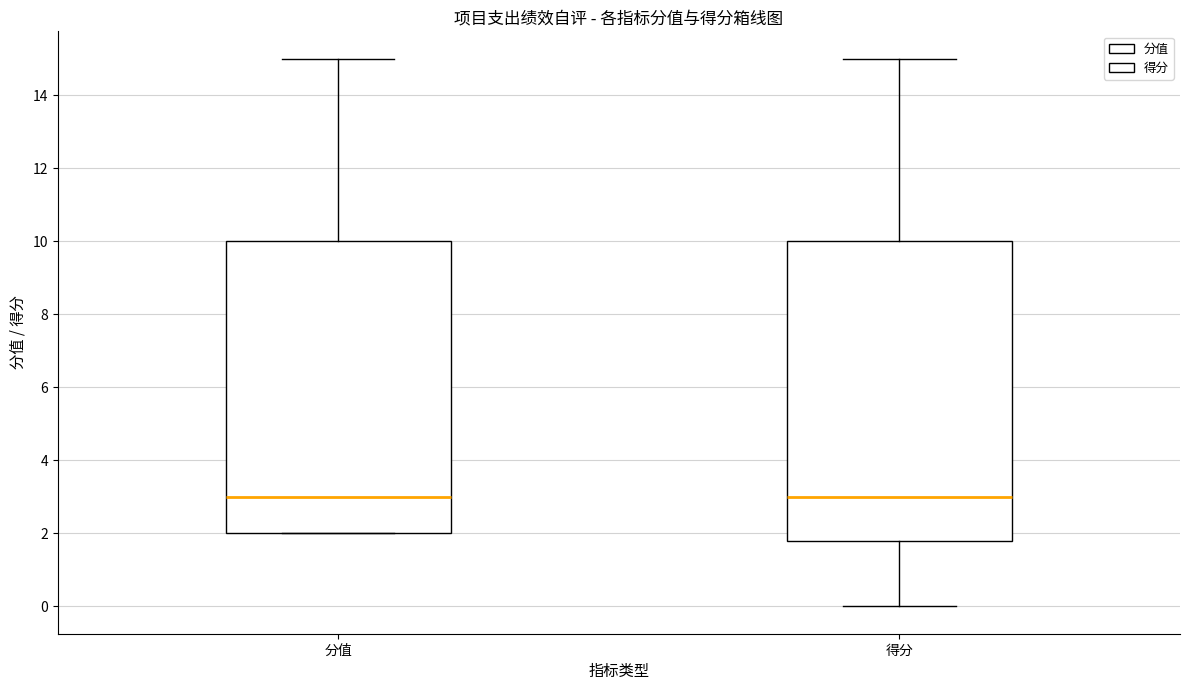

Where does the median line of the box for 分值 sit on the y-axis? The values are not printed on the chart, so give them approximately, as read against the axis.

3.0